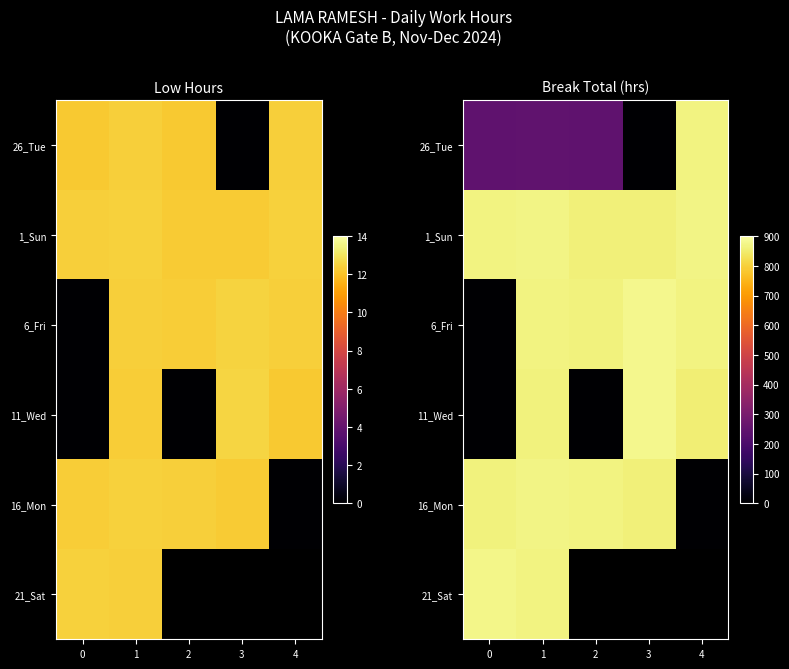

Rank the categories by 26_Tue value from highest to lowest.

4, 1, 0, 2, 3